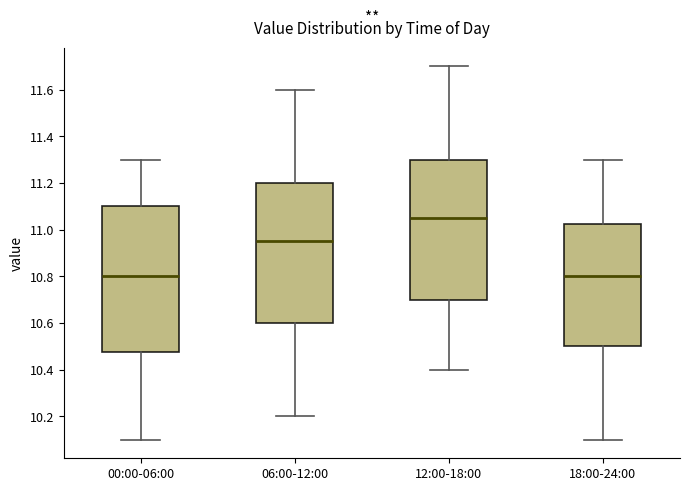

Reading left to right, transcribe this box plot: for each box, give where its median line is, the range the box spans, and where its two whiskers end, as read against the y-axis. The values are not printed on the chart, so give them approximately, as read against the axis.

00:00-06:00: median 10.80, box 10.48 to 11.10, whiskers 10.10 to 11.30
06:00-12:00: median 10.96, box 10.60 to 11.20, whiskers 10.20 to 11.60
12:00-18:00: median 11.06, box 10.70 to 11.30, whiskers 10.40 to 11.70
18:00-24:00: median 10.80, box 10.50 to 11.02, whiskers 10.10 to 11.30